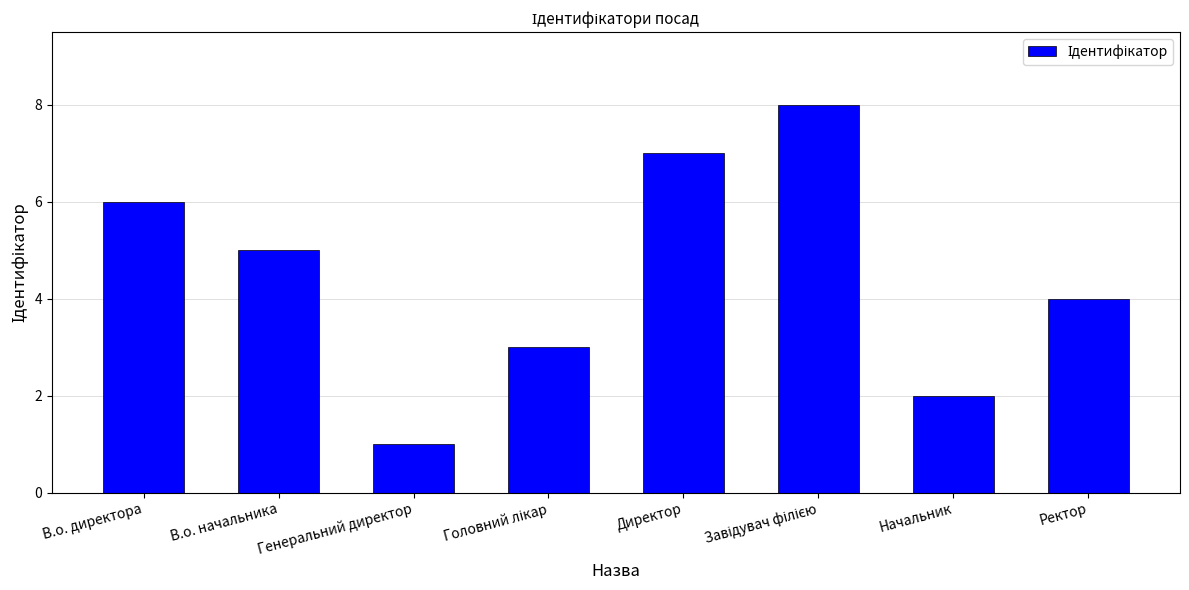

What is the difference between the values at Генеральний директор and Ректор?

3